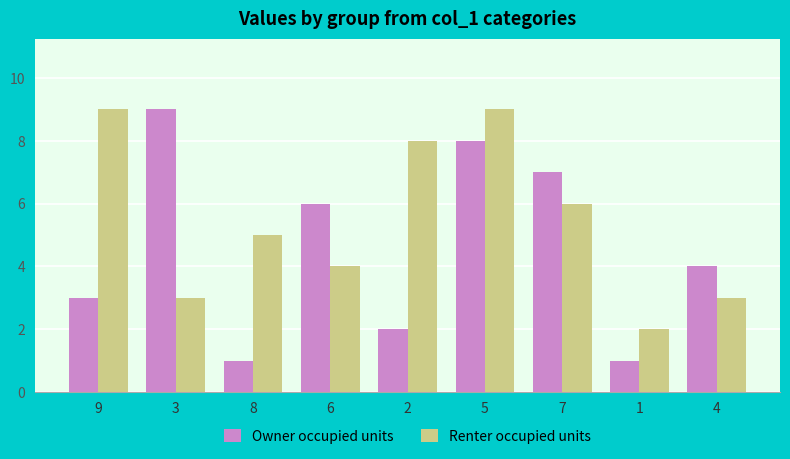

True or false: Renter occupied units has a value of 12 at 2.

False